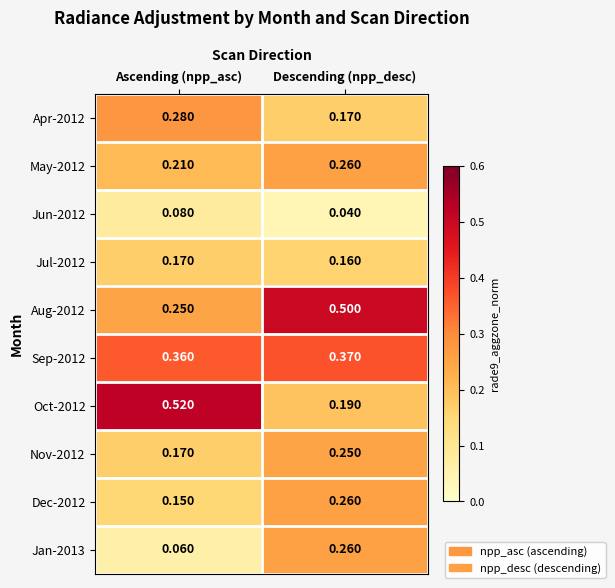

At which label does Sep-2012 reach its minimum?

Ascending (npp_asc)